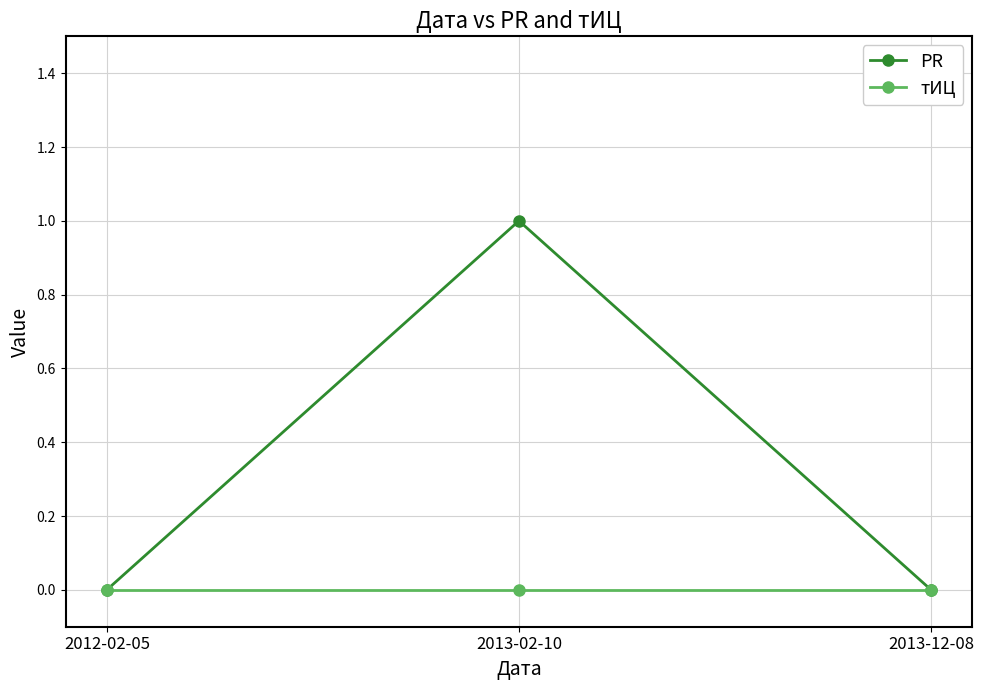

Does the chart display data point markers on the line(s)?

Yes